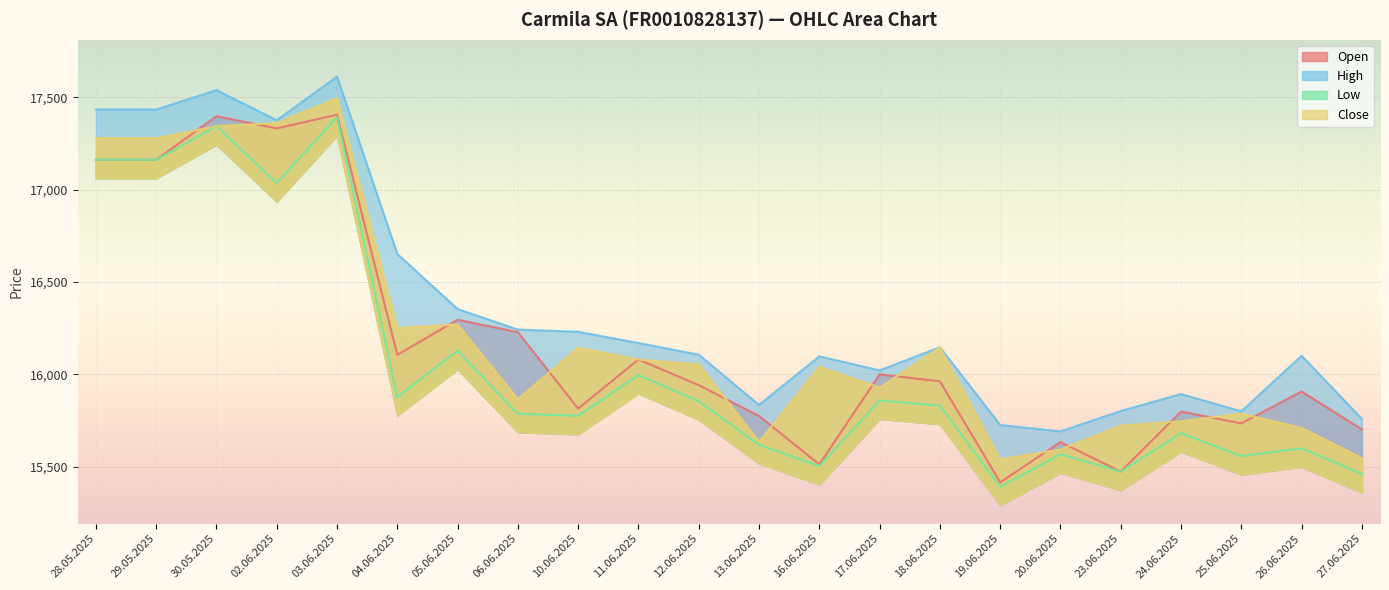

True or false: Close and High intersect in this chart.

False